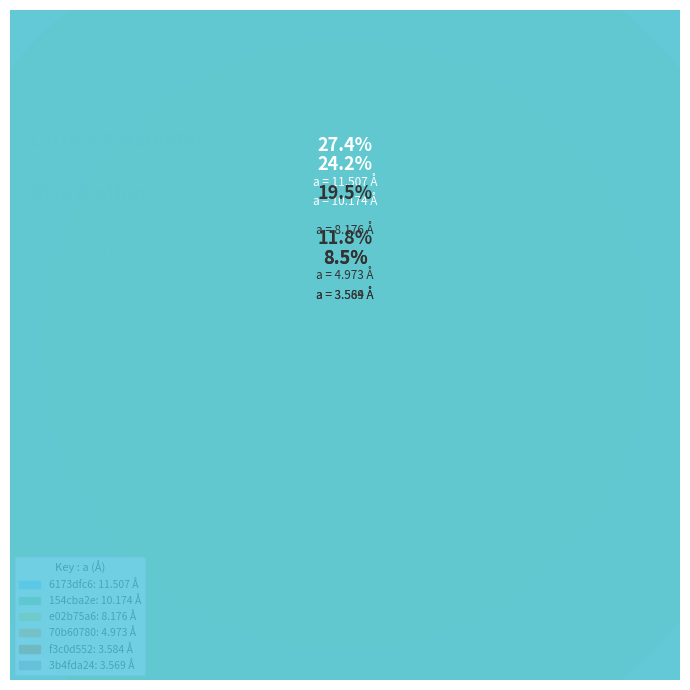

Between 6173dfc6 and 70b60780, which is larger?

6173dfc6